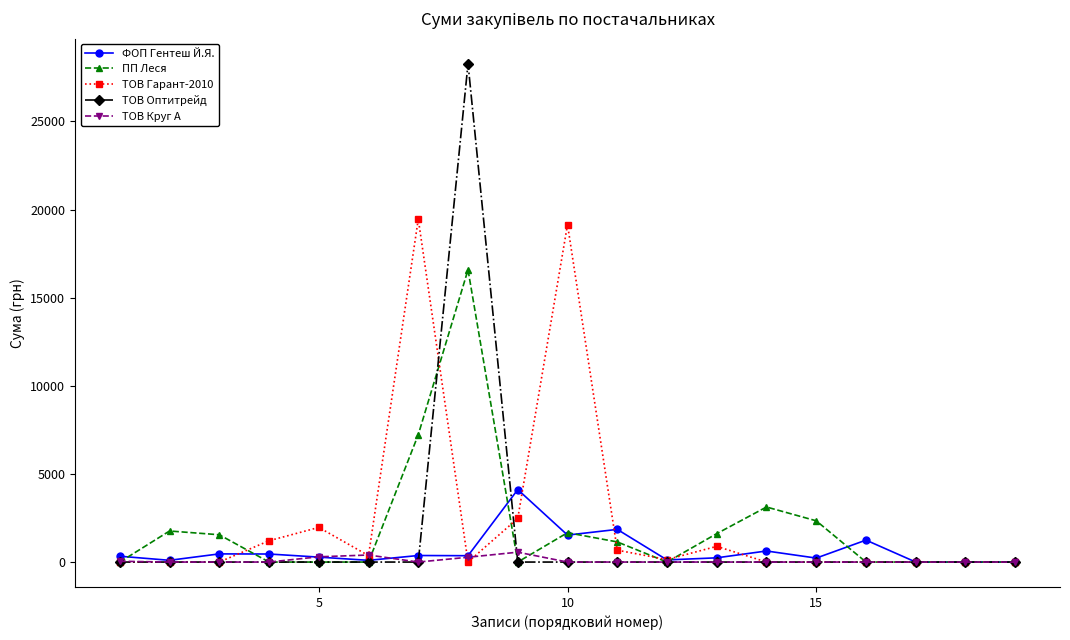

Which series has the widest spread of values?

ТОВ Оптитрейд